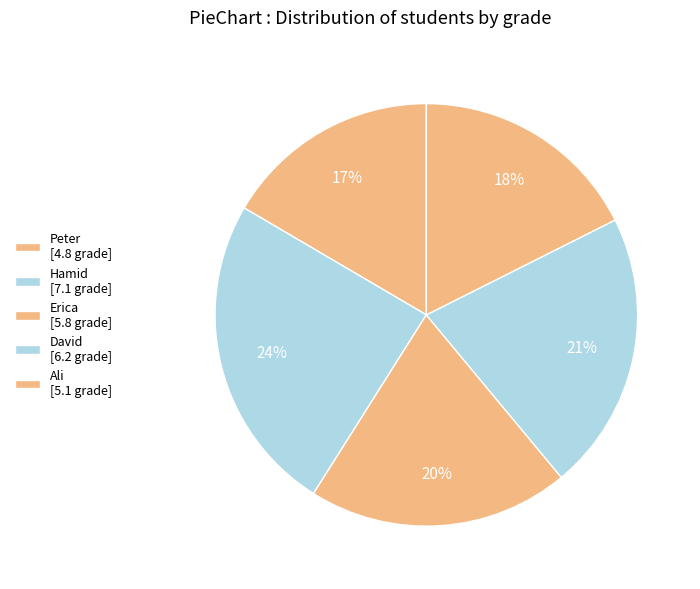

How many slices are in this pie chart?

5